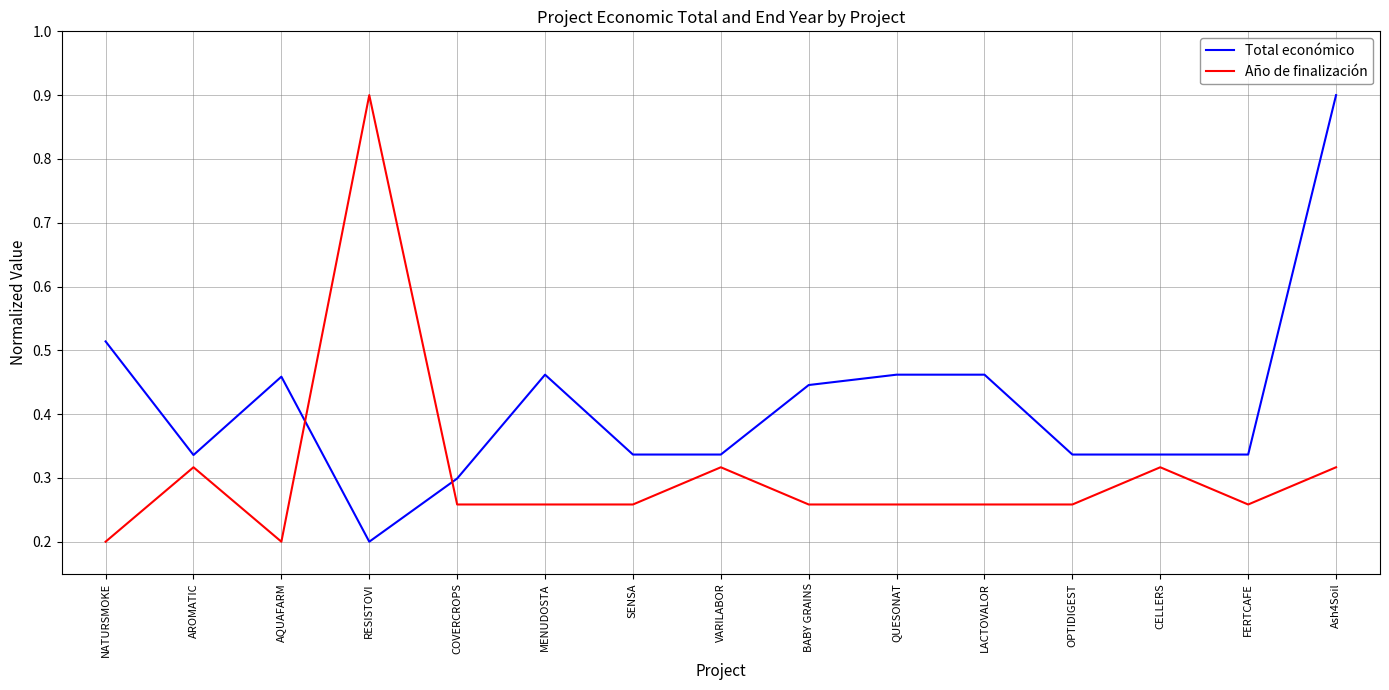

Rank the series at NATURSMOKE from highest to lowest value.

Total económico, Año de finalización